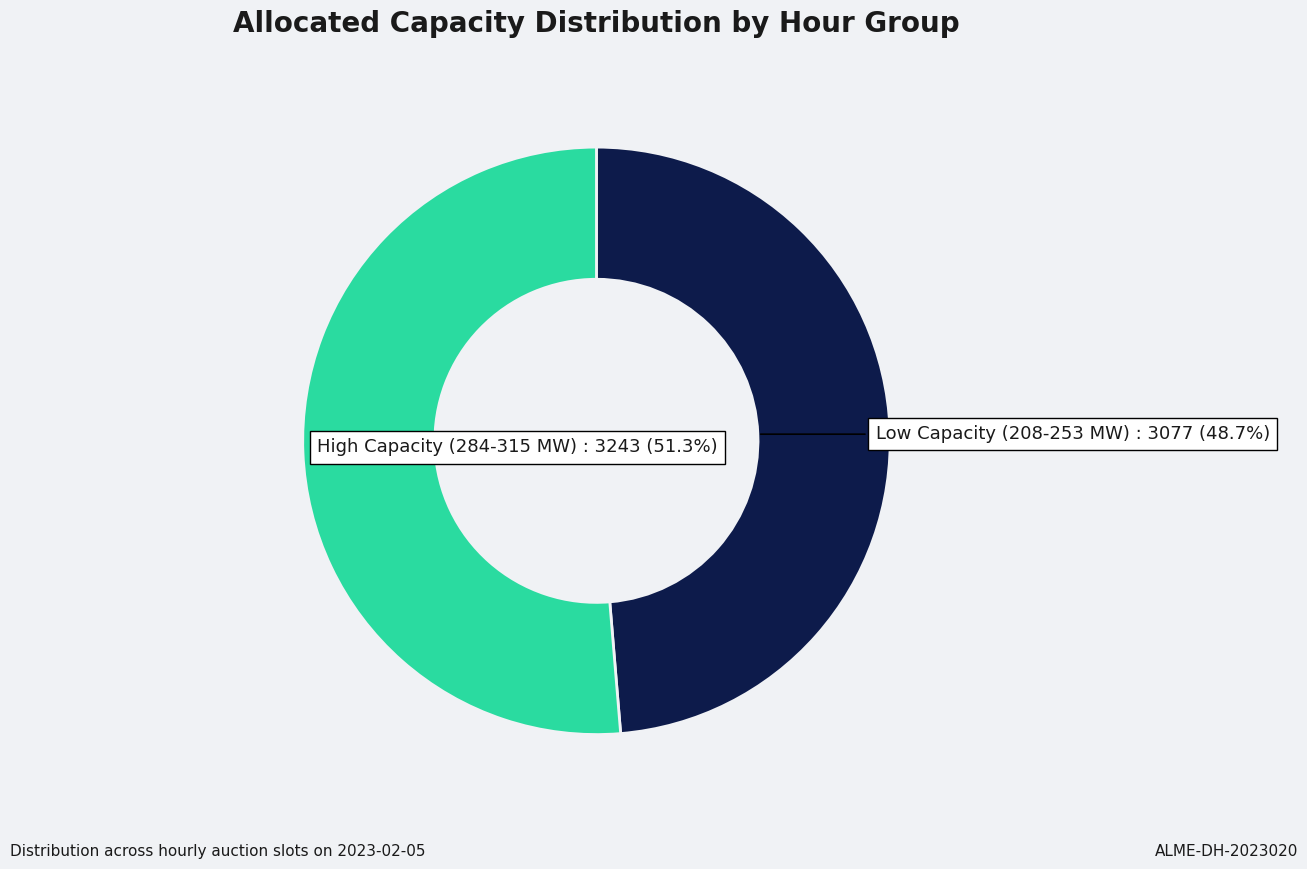

To the nearest percent, what is the average slice percentage?

50%